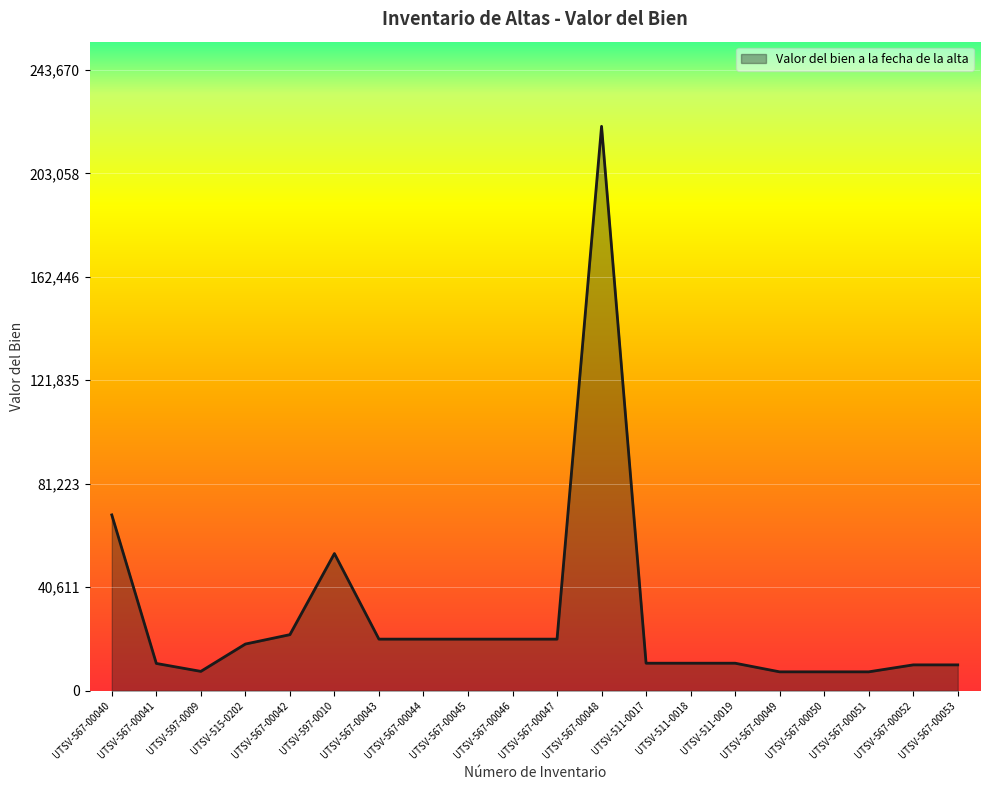

Is it true that the value at UTSV-567-00049 is 7406.0?

True